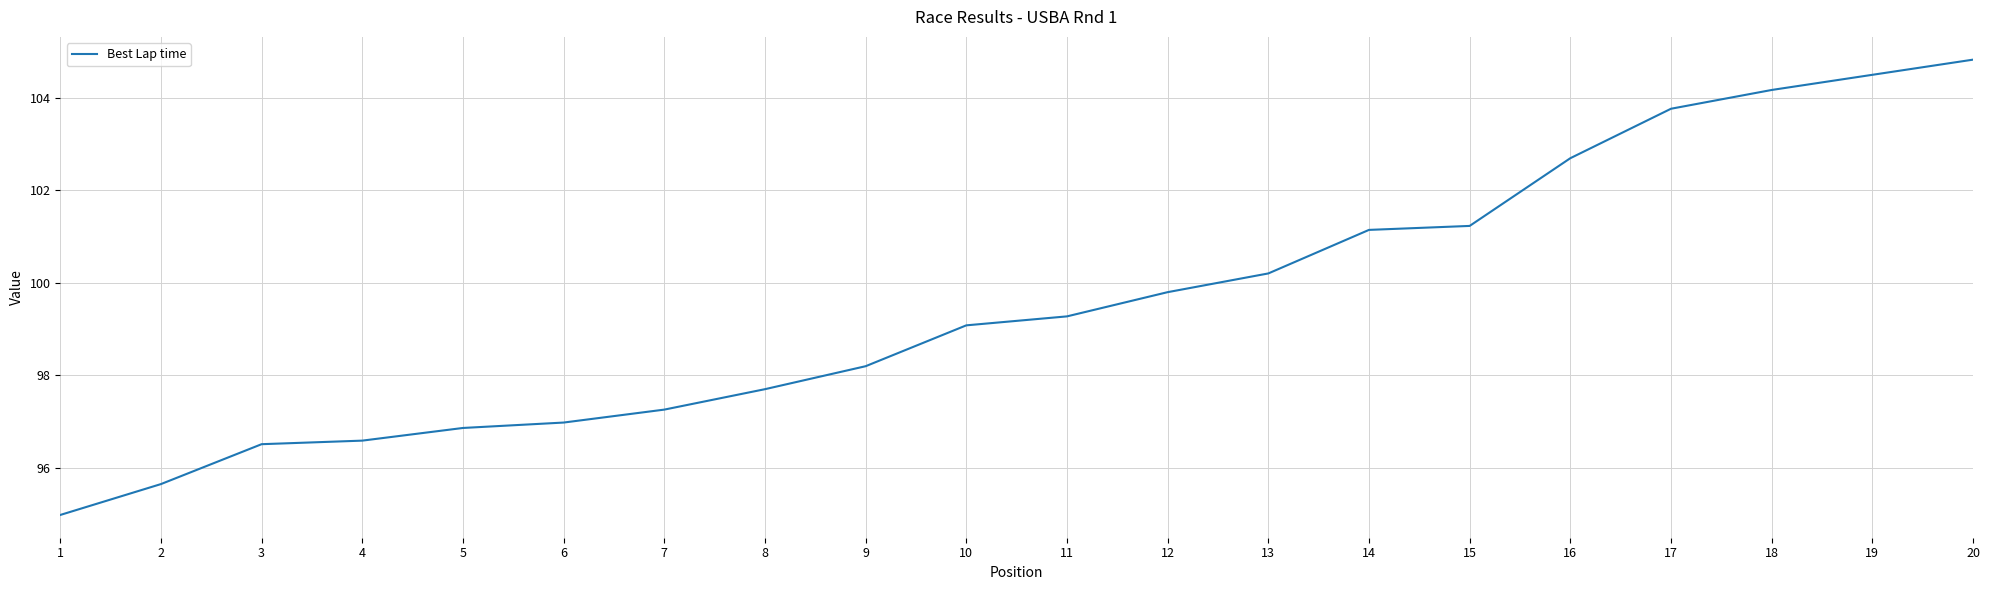

Which label corresponds to the largest value in the chart?

20